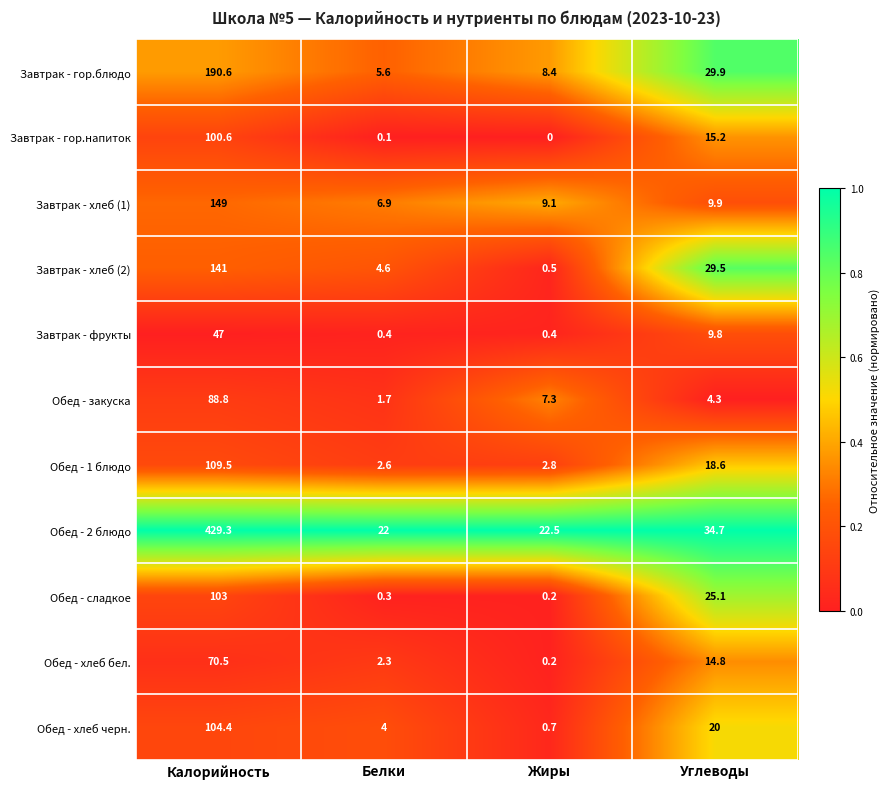

Rank the categories by Обед - хлеб черн. value from lowest to highest.

Жиры, Белки, Углеводы, Калорийность